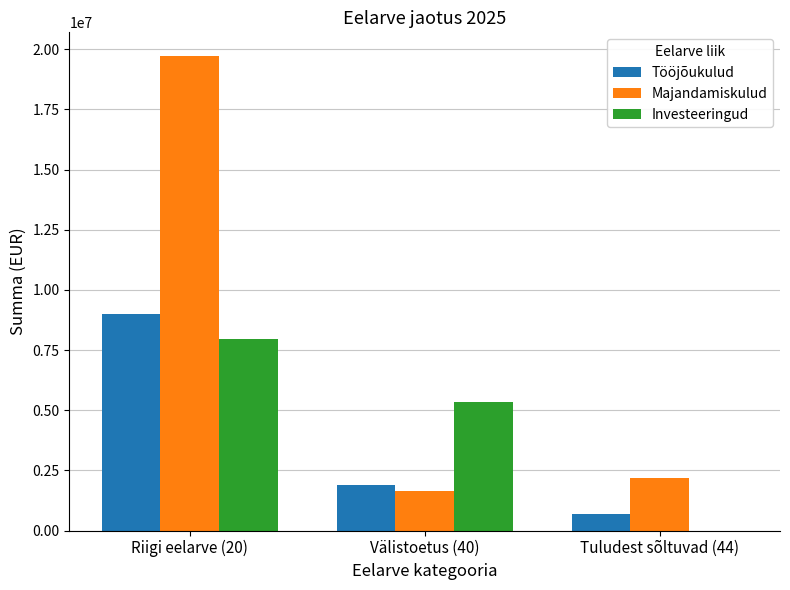

The Majandamiskulud series shows 33463568 at Riigi eelarve (20). True or false?

False